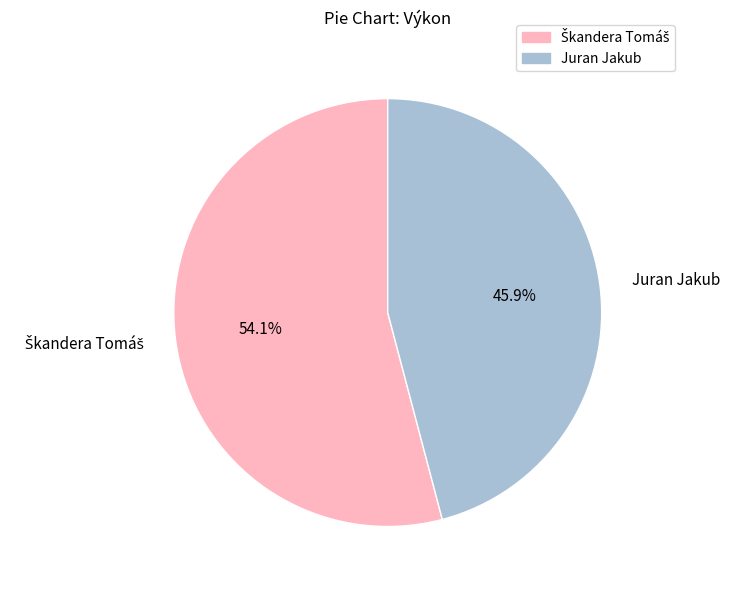

How many segments does this pie chart have?

2